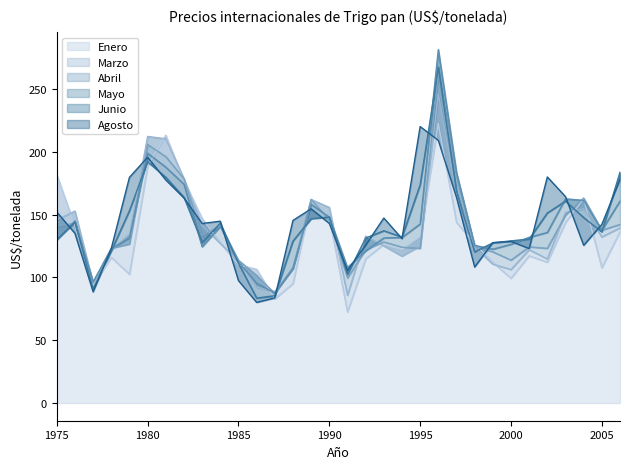

How many lines are shown in the chart?

6